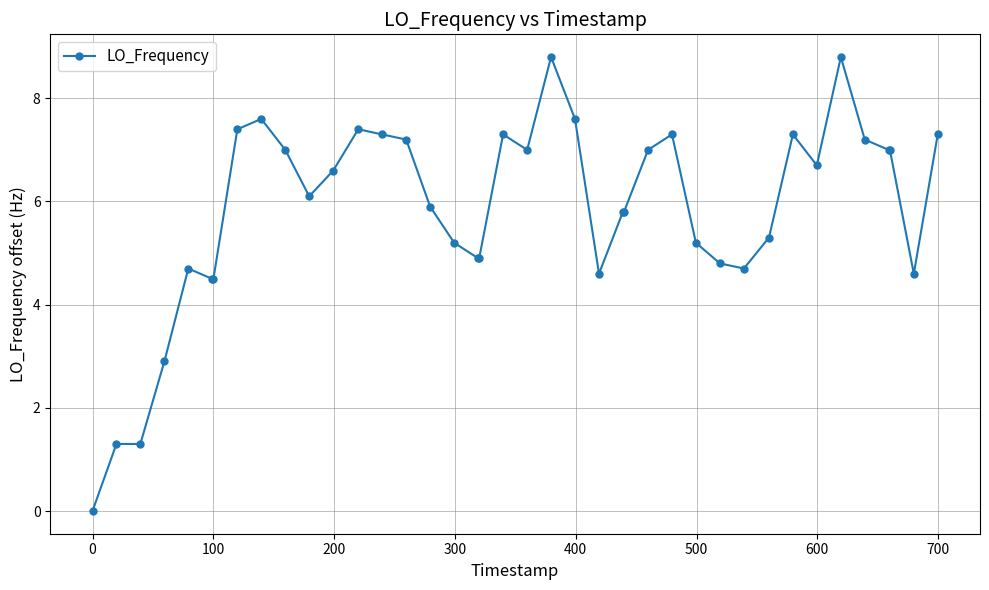

What is the maximum value shown in the chart?

8.8